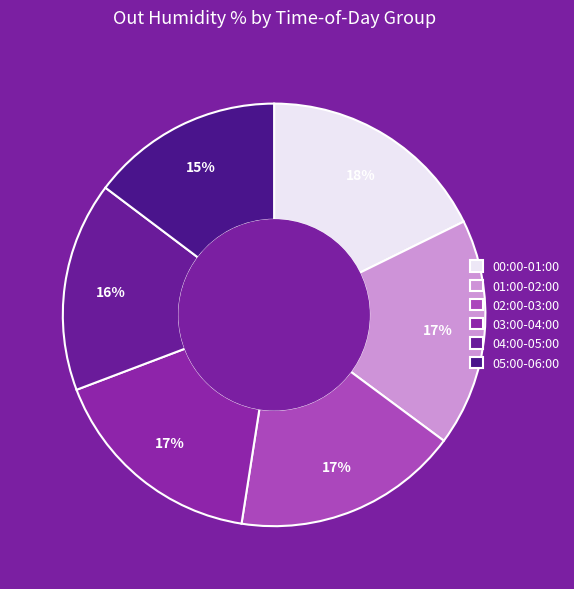

Is there any slice that represents more than half of the pie?

No